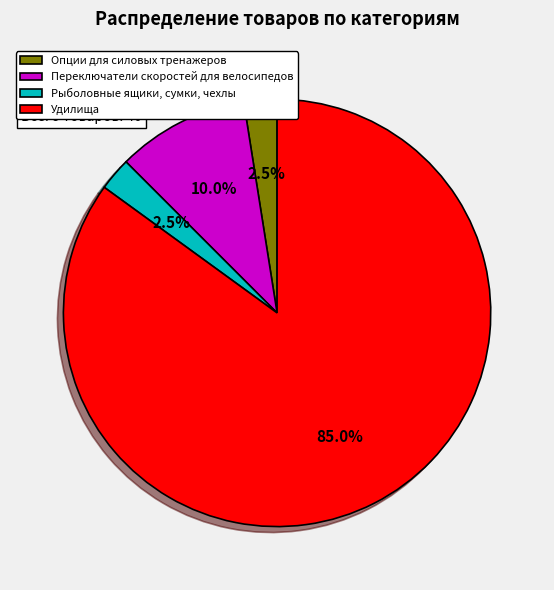

What is the total percentage of Переключатели скоростей для велосипедов and Рыболовные ящики, сумки, чехлы?

12.5%